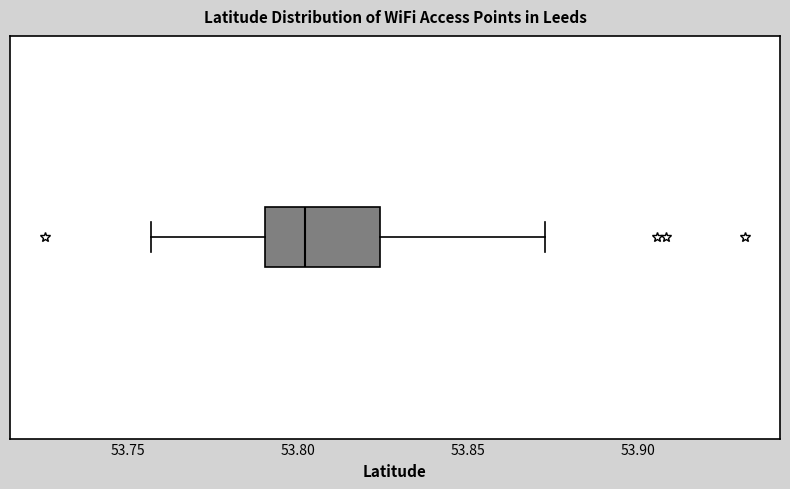

Read this box plot against the x-axis: the position of the median line, the range covered by the box, and the ends of both whiskers. The values are not printed on the chart, so give them approximately, as read against the axis.

median 53.800, box 53.790 to 53.825, whiskers 53.755 to 53.875